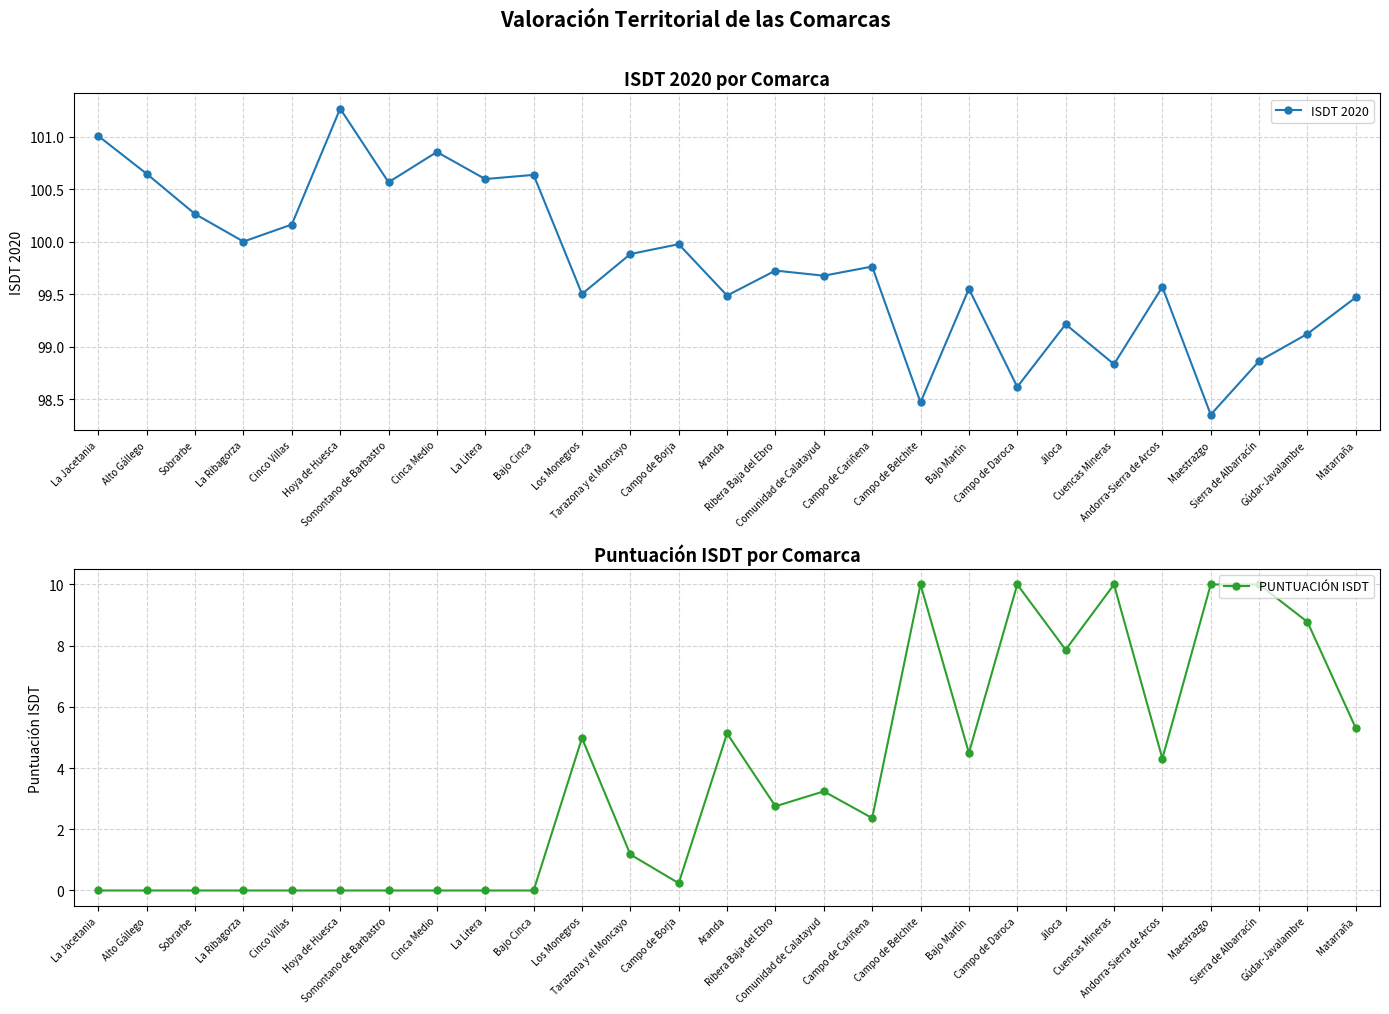

At which label does ISDT 2020 first exceed 99?

La Jacetania